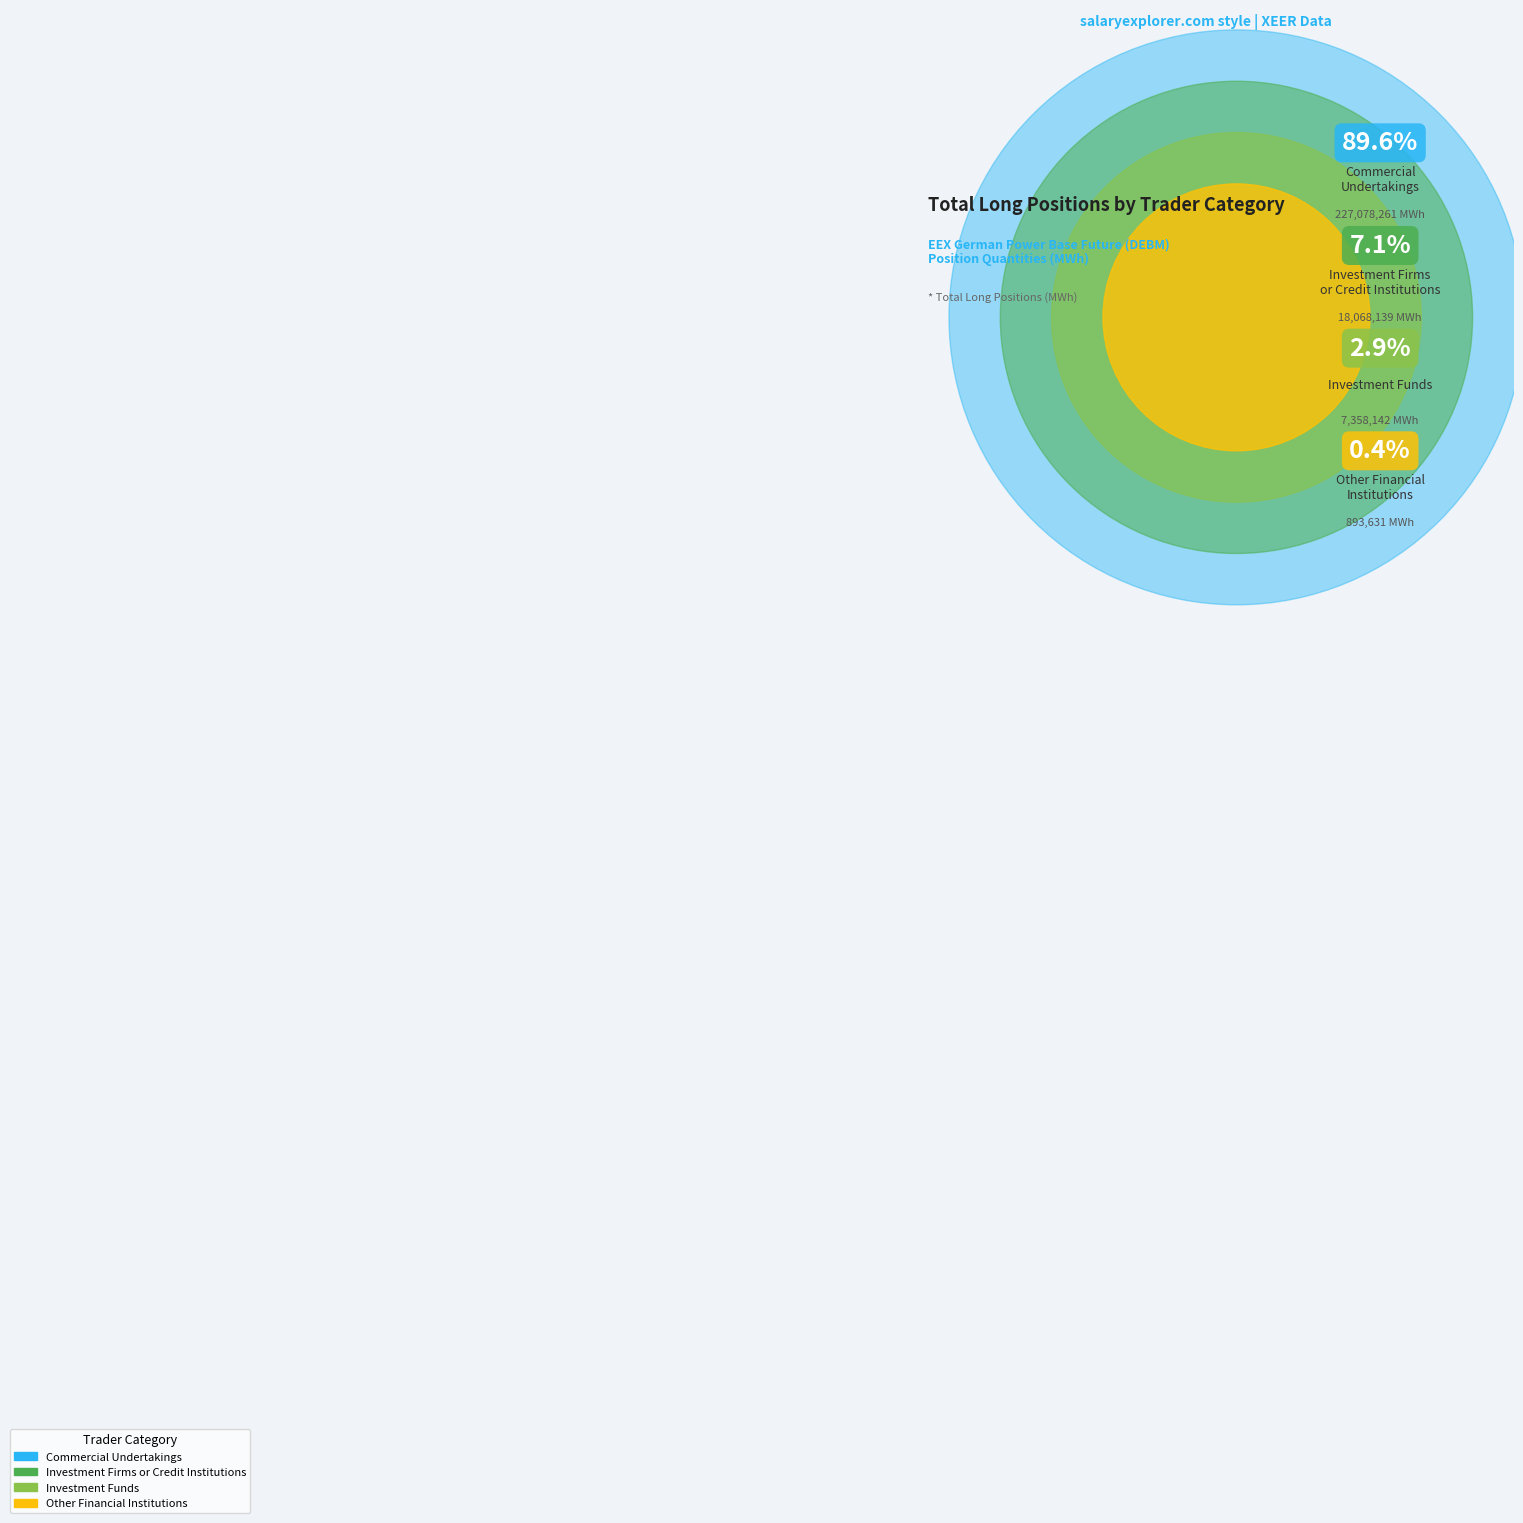

Rank the categories by value from highest to lowest.

Commercial
Undertakings, Investment Firms
or Credit Institutions, Investment Funds, Other Financial
Institutions